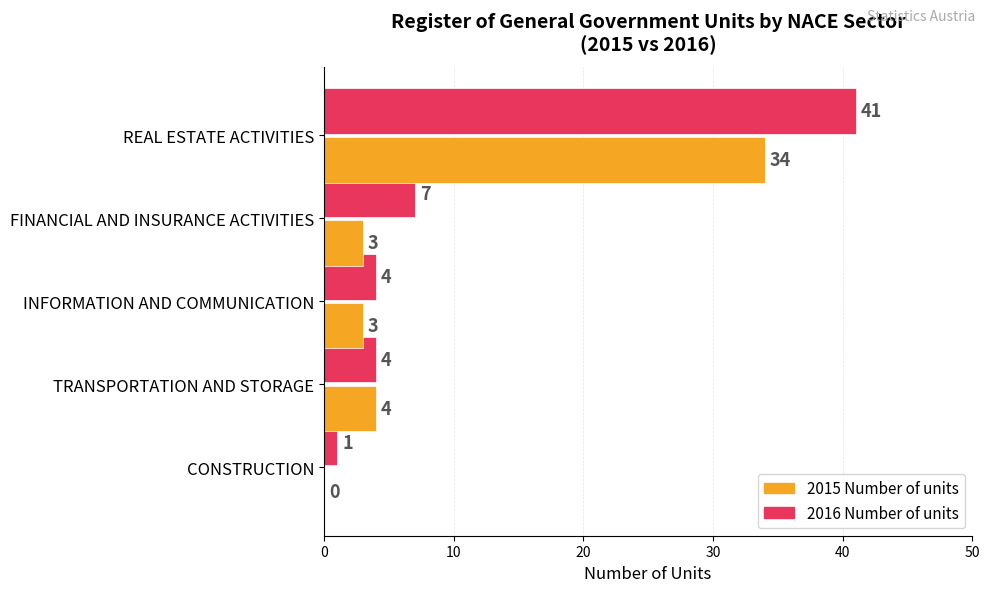

At which category is the sum across all series the highest?

REAL ESTATE ACTIVITIES